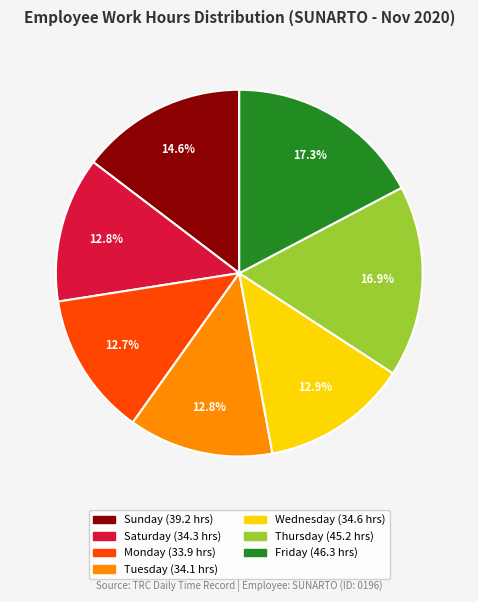

How many slices are in this pie chart?

7